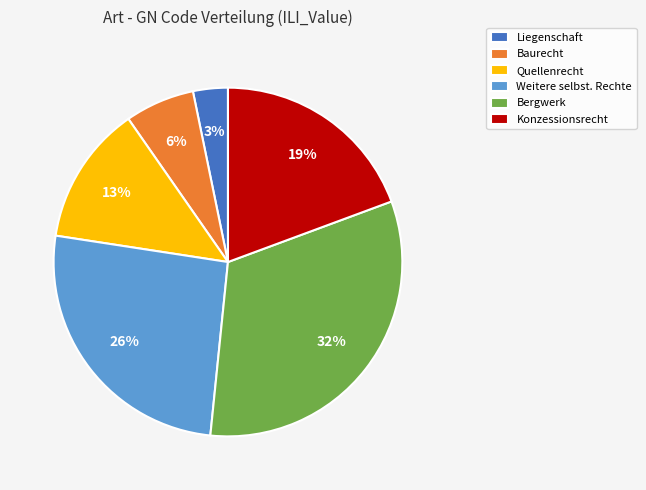

Between Liegenschaft and Bergwerk, which is larger?

Bergwerk